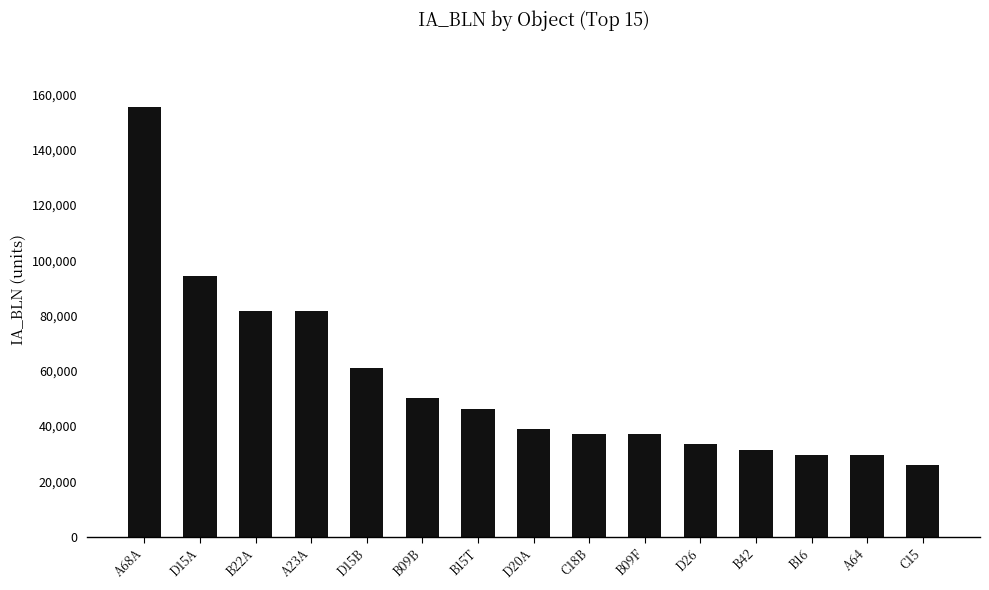

Does the chart contain any negative values?

No